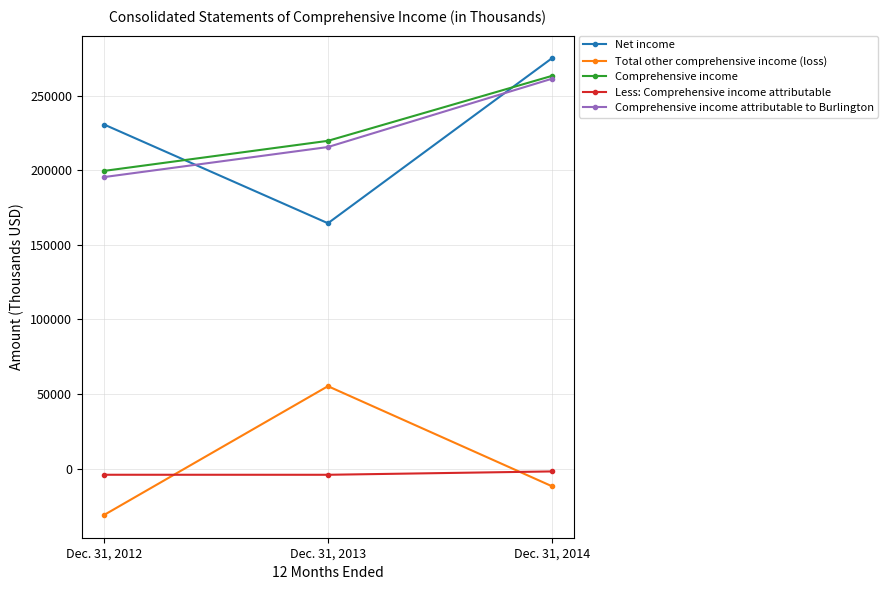

How many data points does each series have?

3